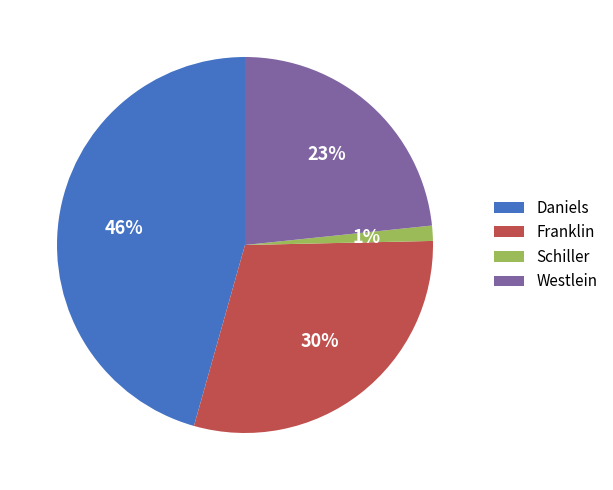

To the nearest percent, what percentage of the pie is Franklin?

30%